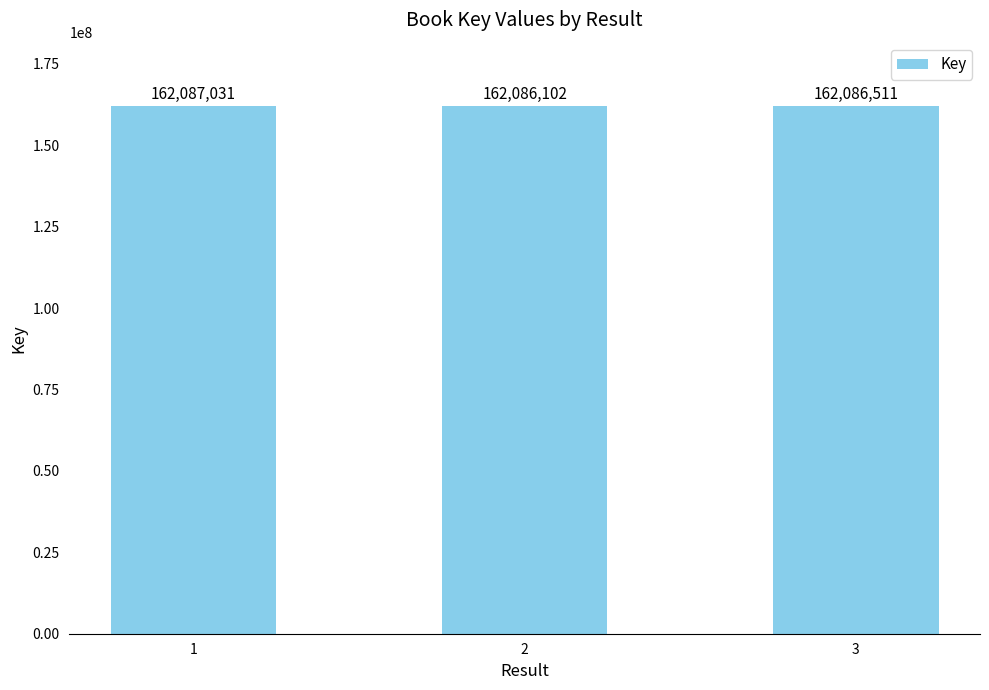

Rank the categories by value from highest to lowest.

1, 3, 2